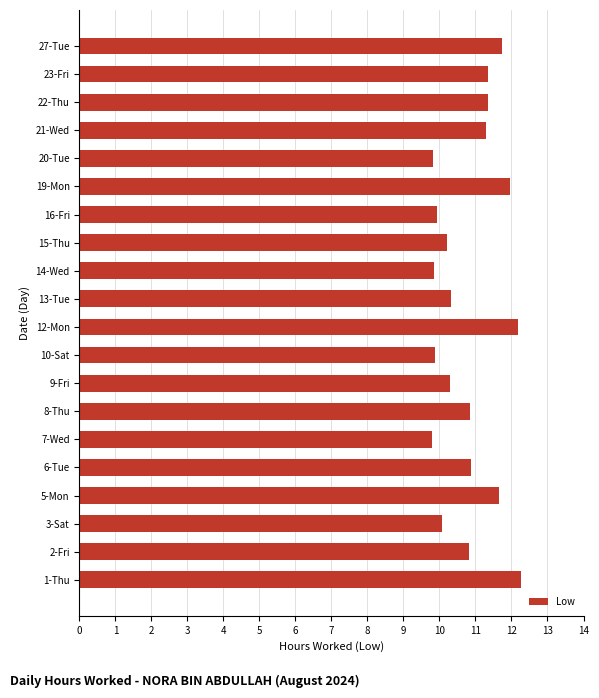

True or false: the data shows 5.1 at 2-Fri.

False